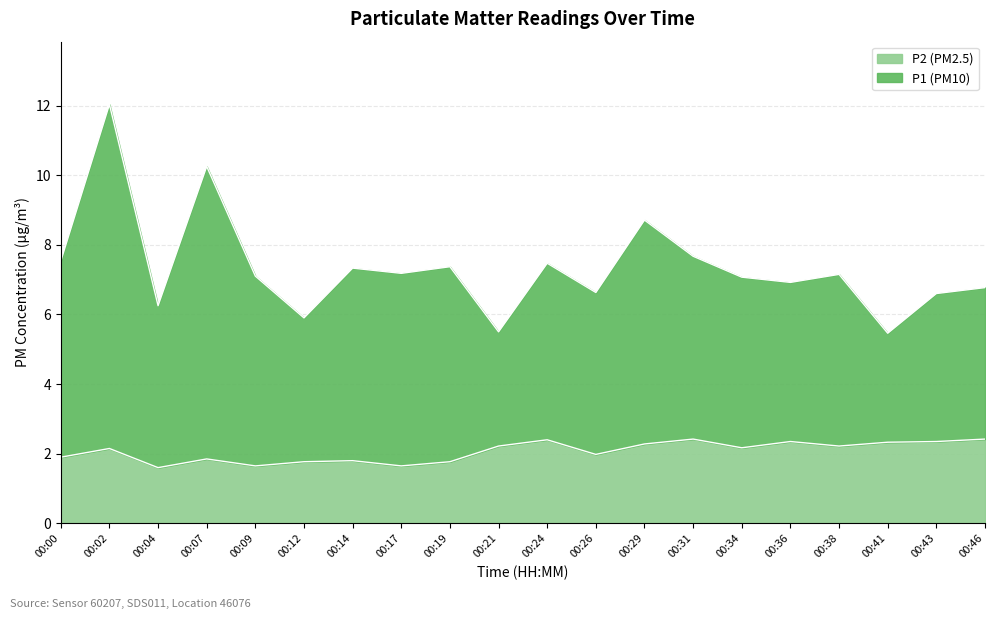

True or false: P2 and P1 cross at least once.

False